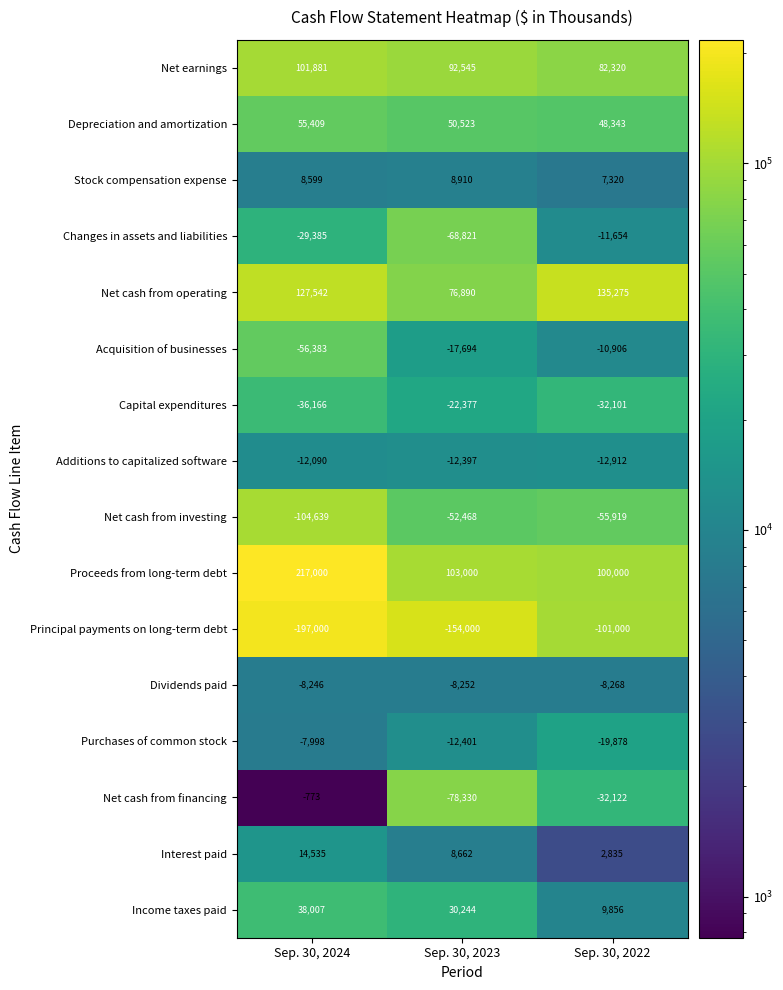

Count the Income taxes paid values in the range 9856 to 38007.

3